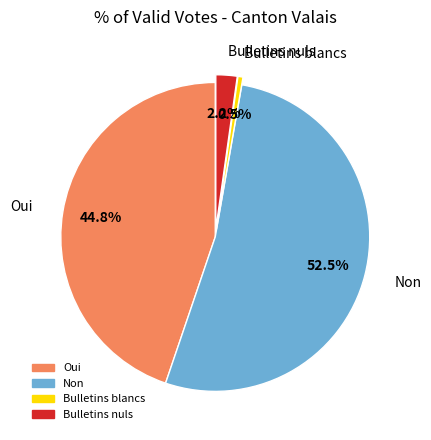

Which category has the biggest portion of the pie?

Non